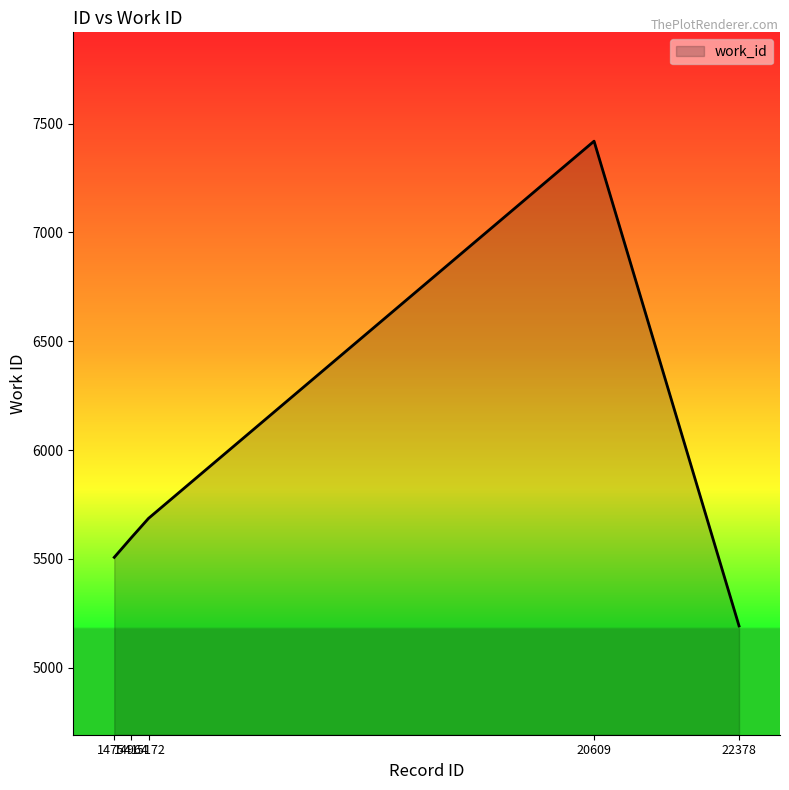

Is it true that the value at 20609 is 7419?

True